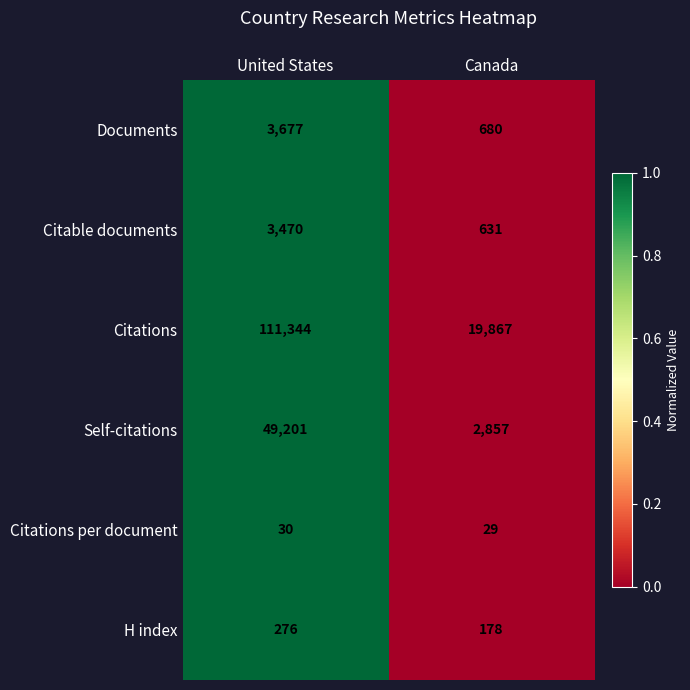

Which category has the lowest value across all series?

Canada